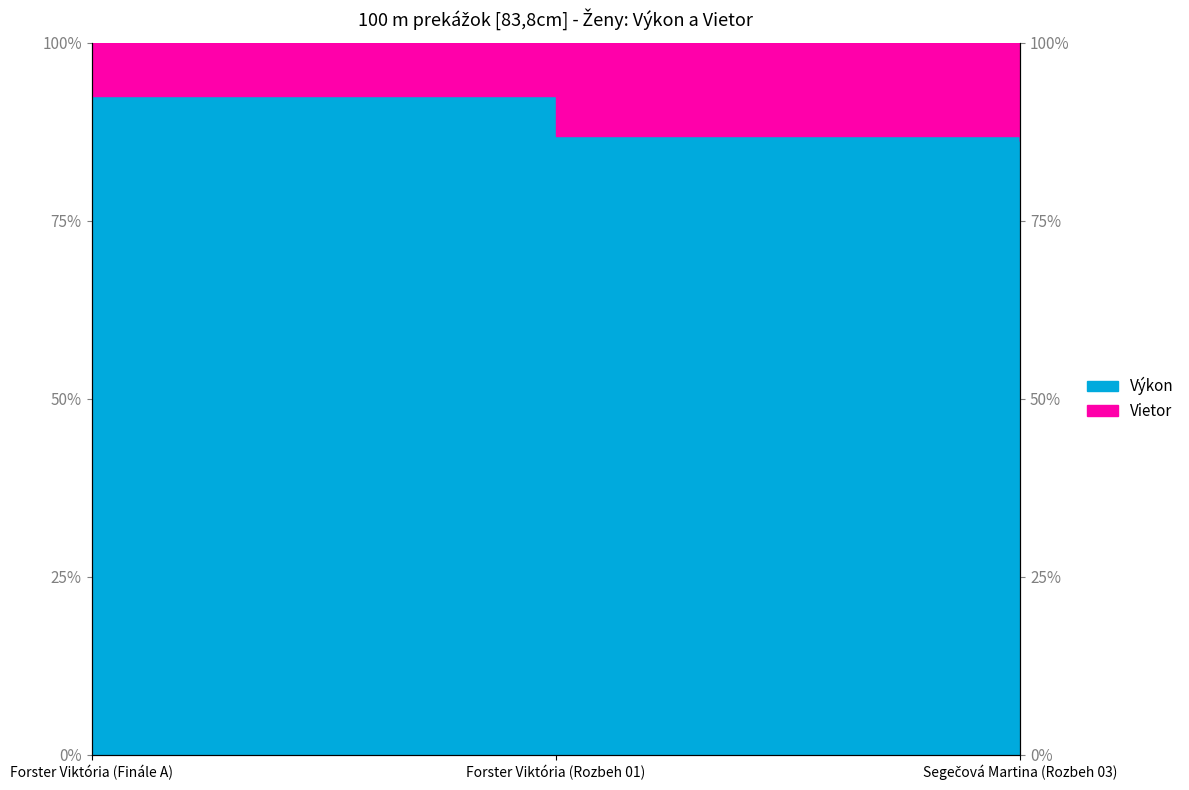

Which category has the lowest value across all series?

Segečová Martina (Rozbeh 03)